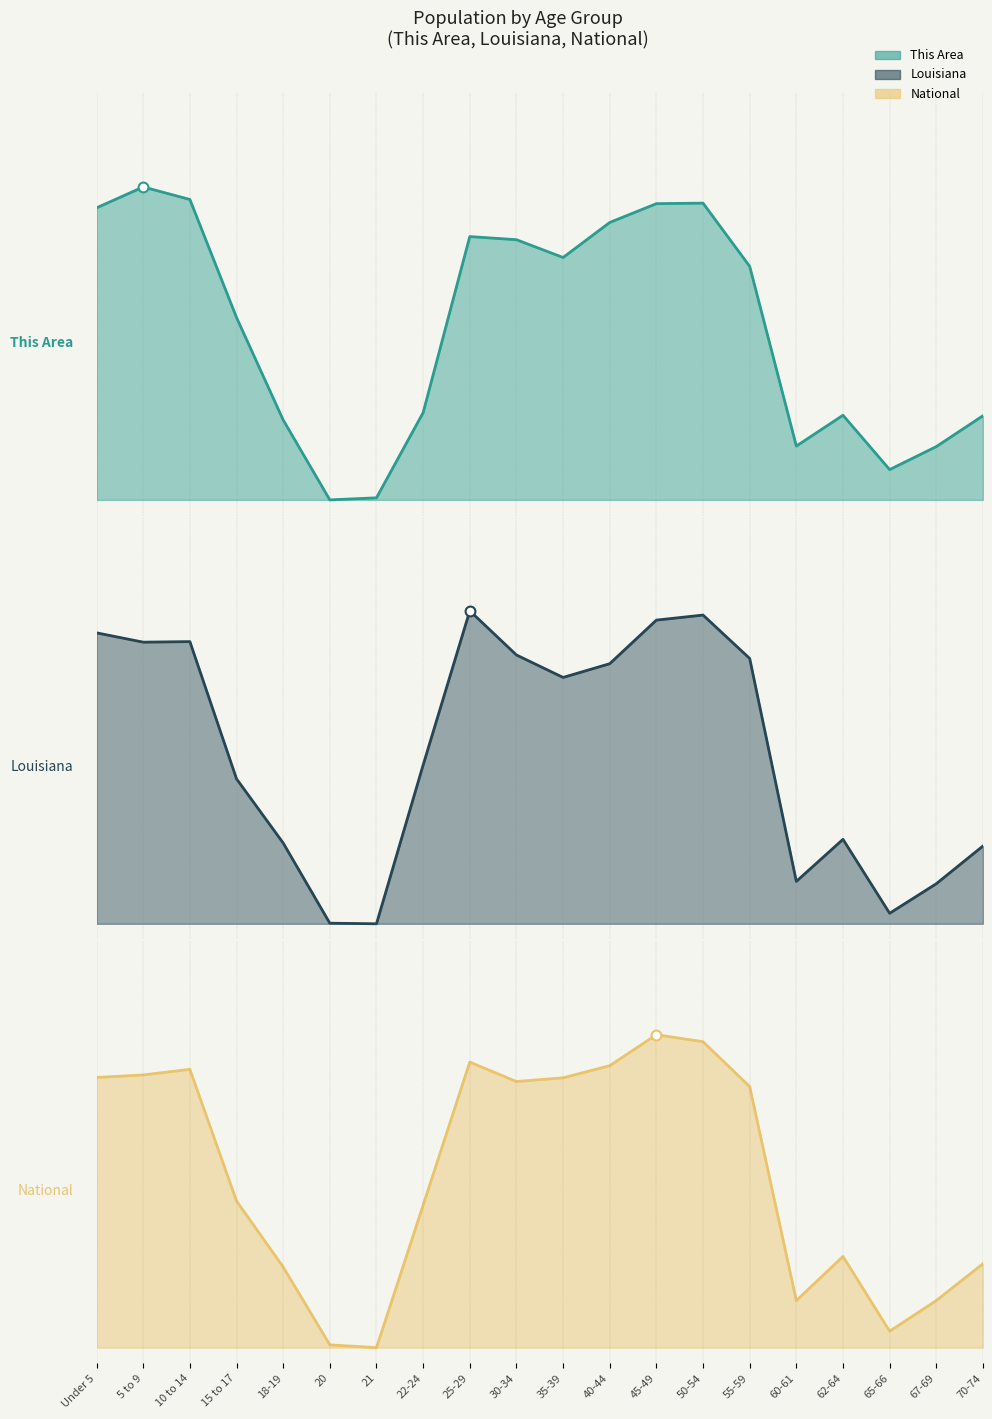

What are all the series names shown in the legend?

This Area, Louisiana, National